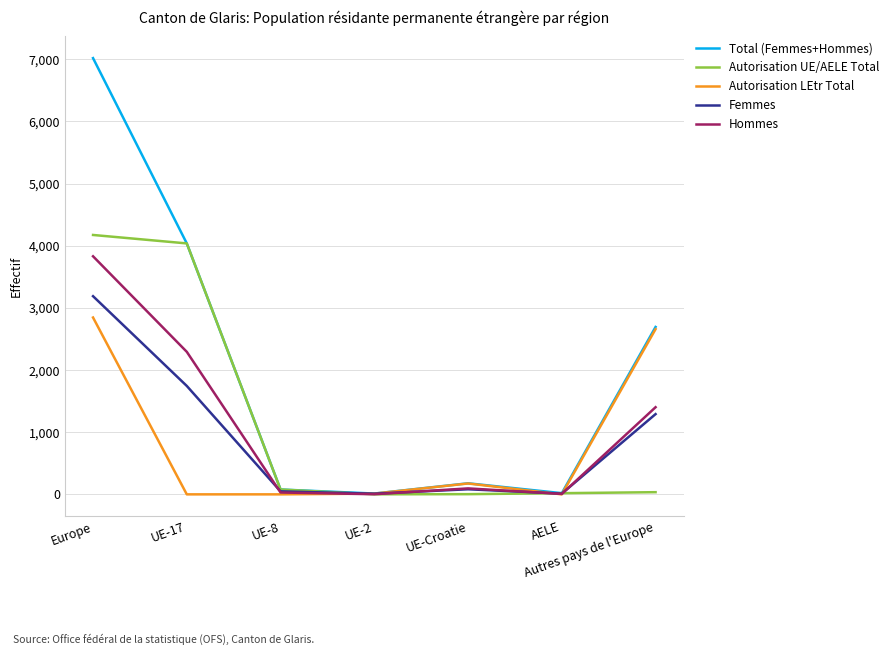

The value of Femmes at UE-17 is 1744. True or false?

True